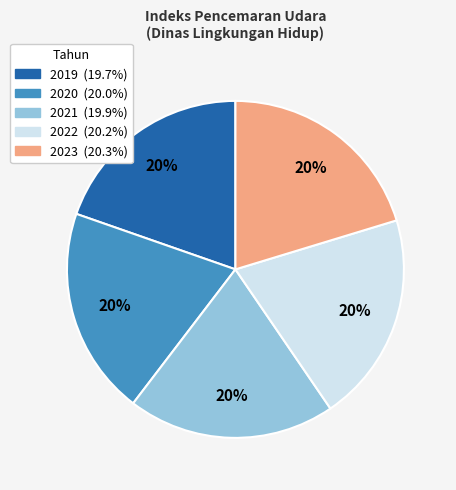

Is it true that 2023 is 20% of the pie?

True